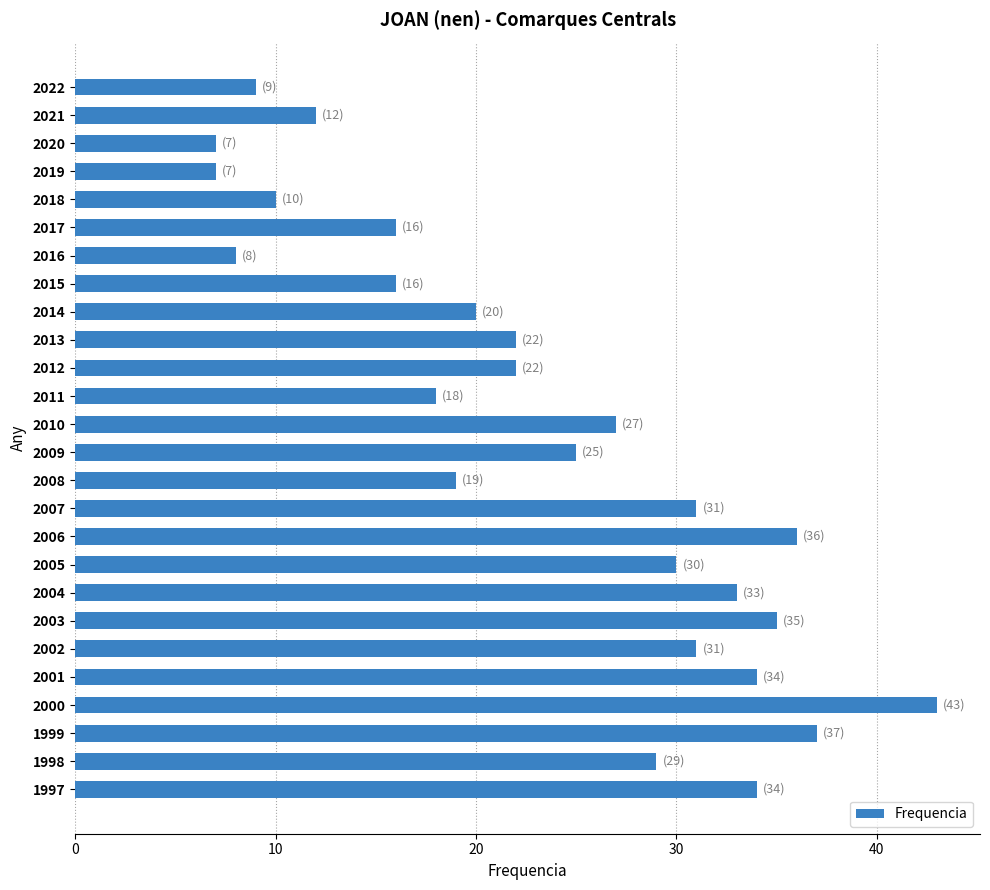

Where is the data nearest to the value 25?

2009